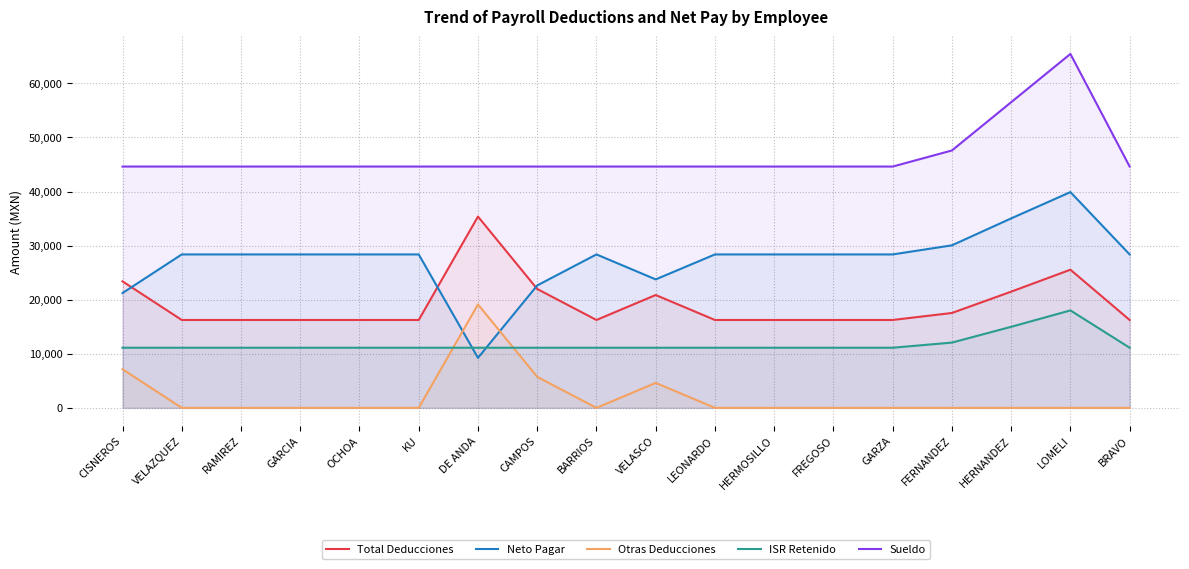

True or false: Total Deducciones and Otras Deducciones intersect in this chart.

False